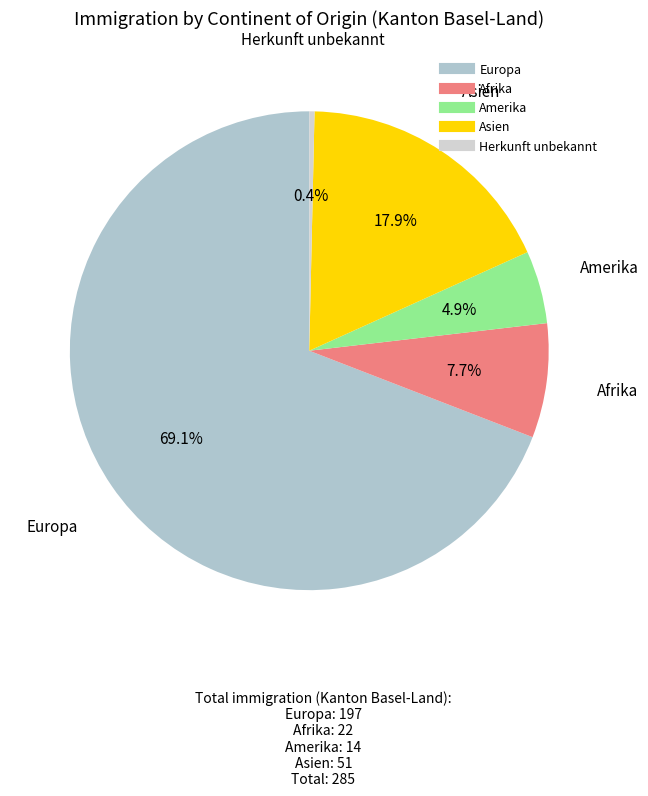

To the nearest percent, what is the combined percentage of Afrika and Europa?

77%